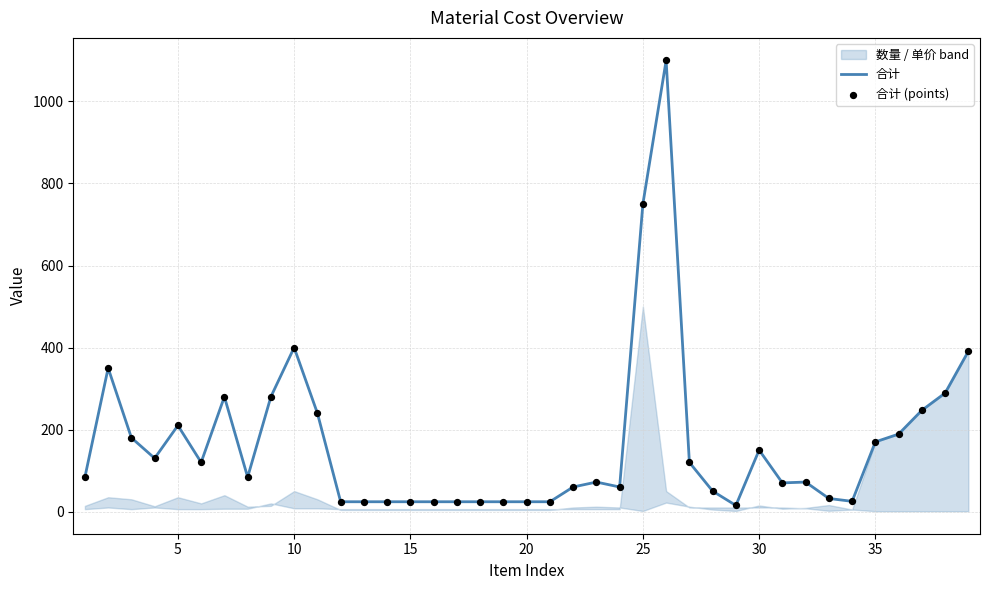

Which series has the widest spread of Y values?

合计